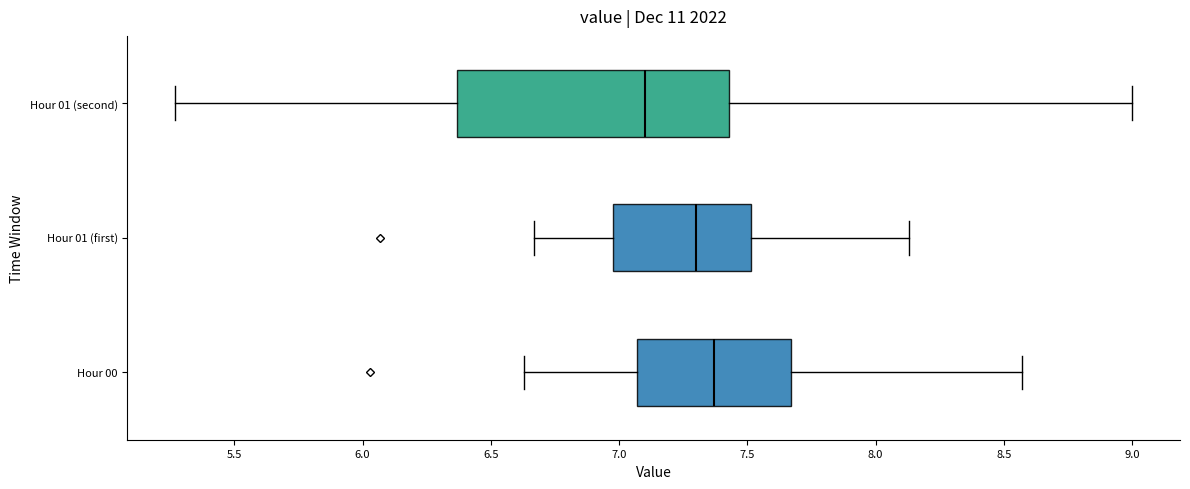

Which box's median line is the furthest to the right?

Hour 00